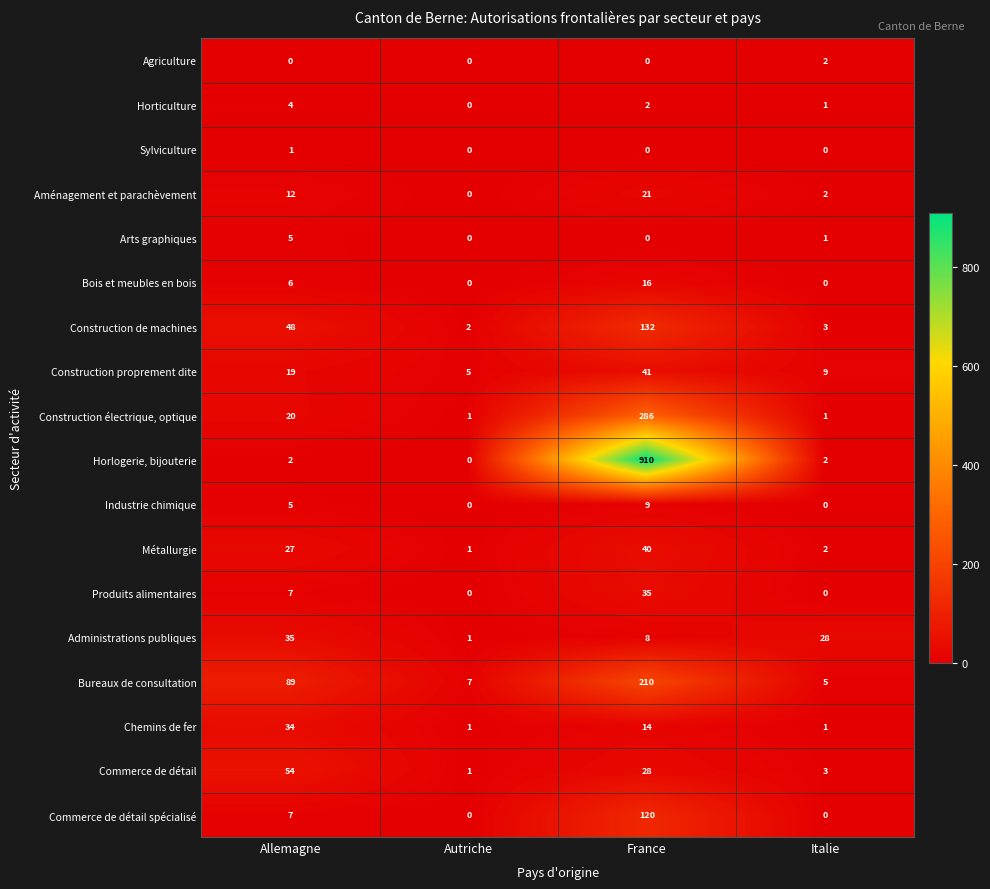

What is the average value of the Commerce de détail spécialisé series?

32